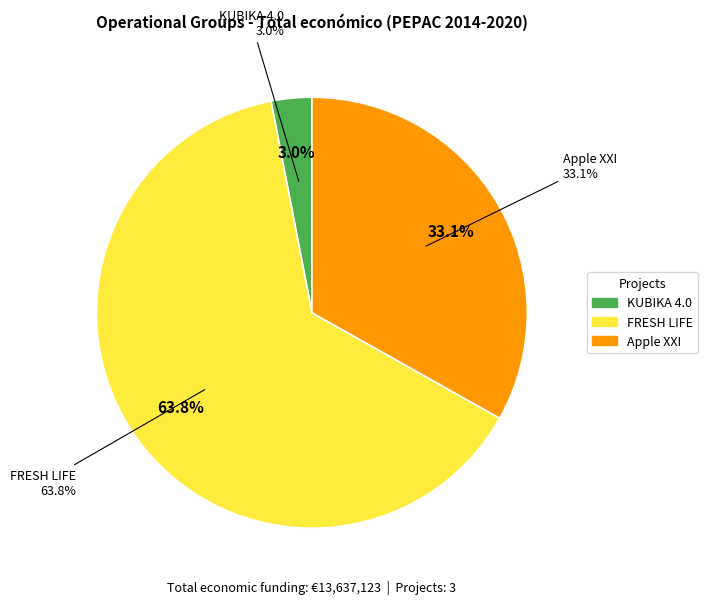

Which slice is the largest?

FRESH LIFE